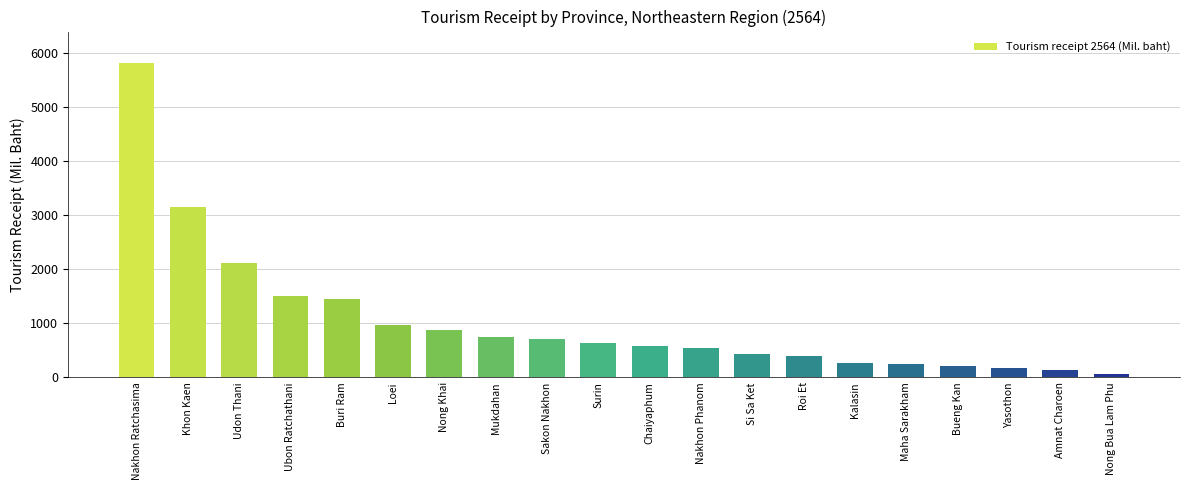

Read the value at Nakhon Ratchasima.

5806.9